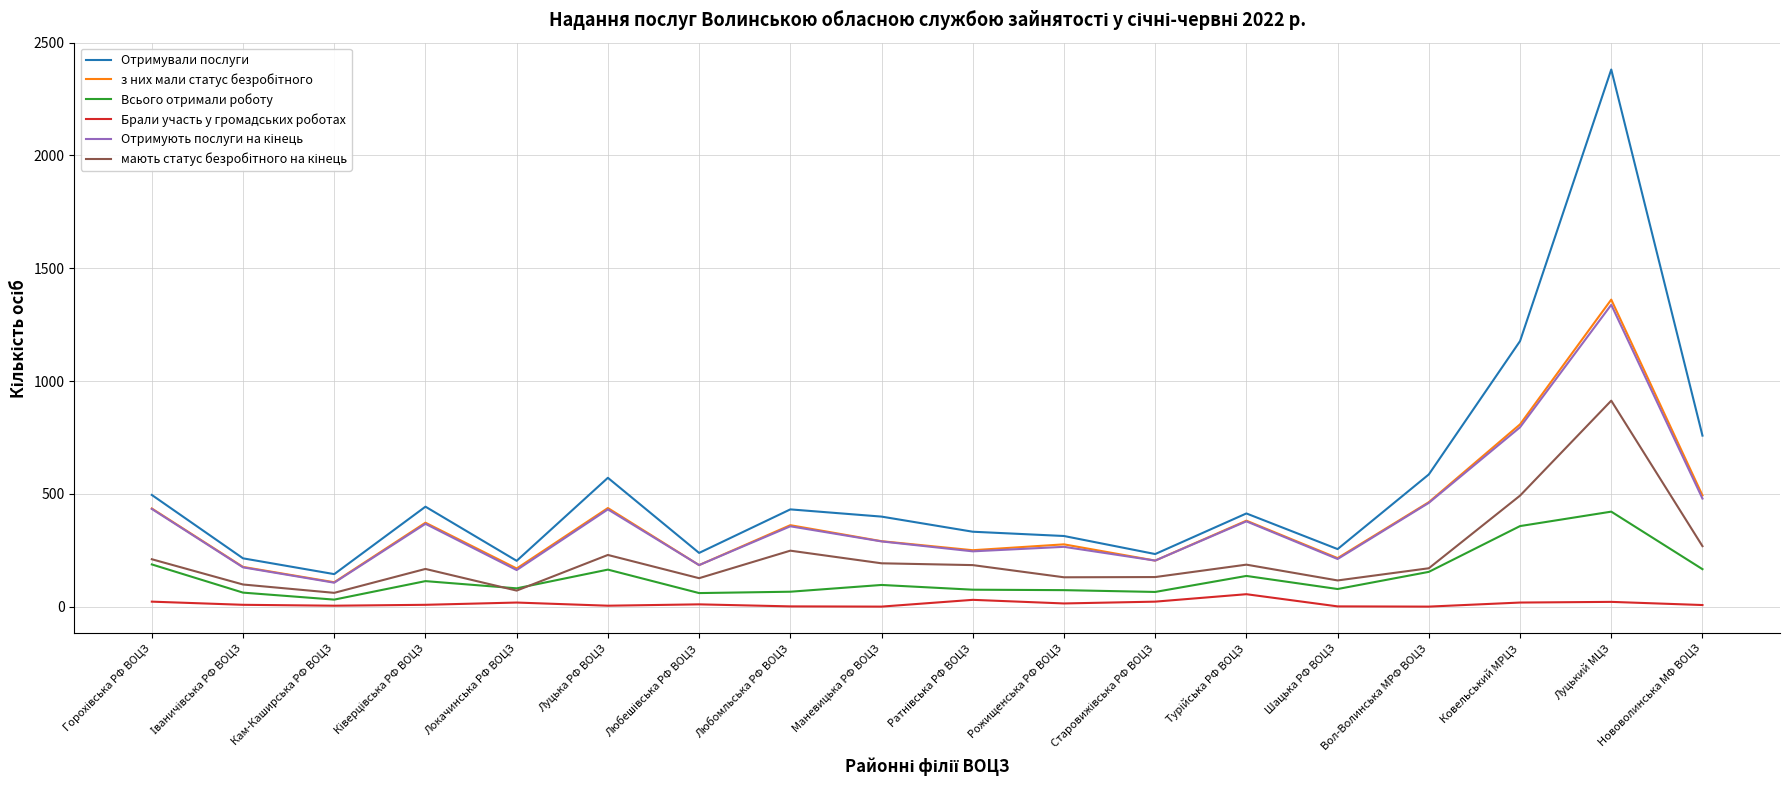

True or false: Брали участь у громадських роботах and Отримували послуги intersect in this chart.

False